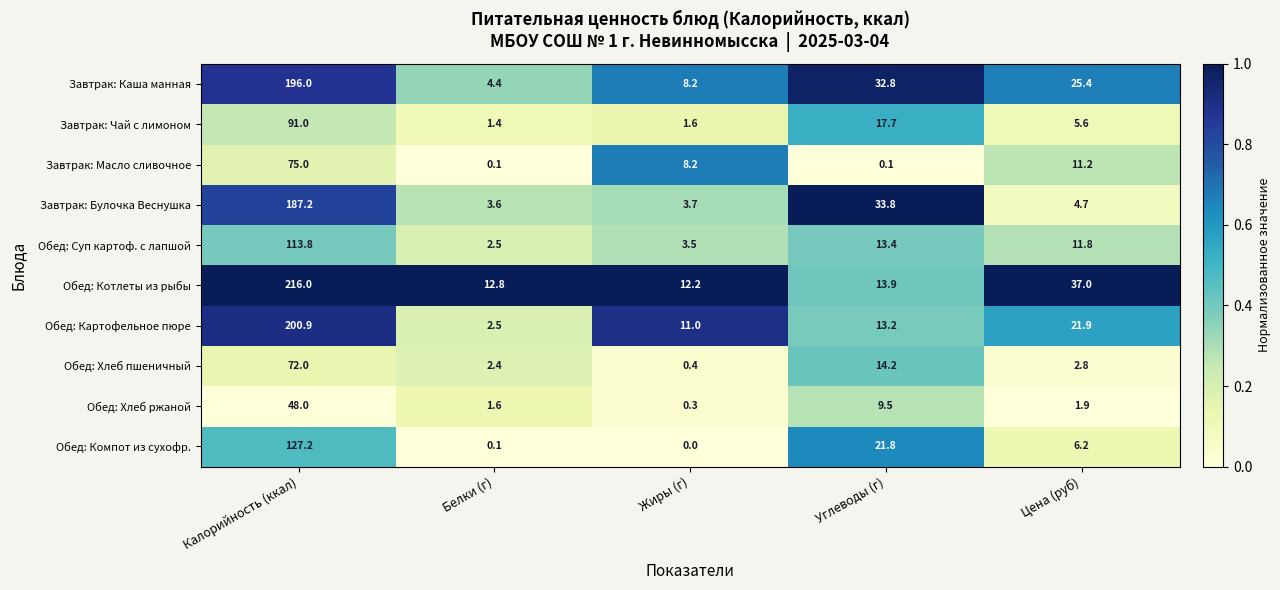

The value of Обед: Картофельное пюре at Цена (руб) is 38.9. True or false?

False